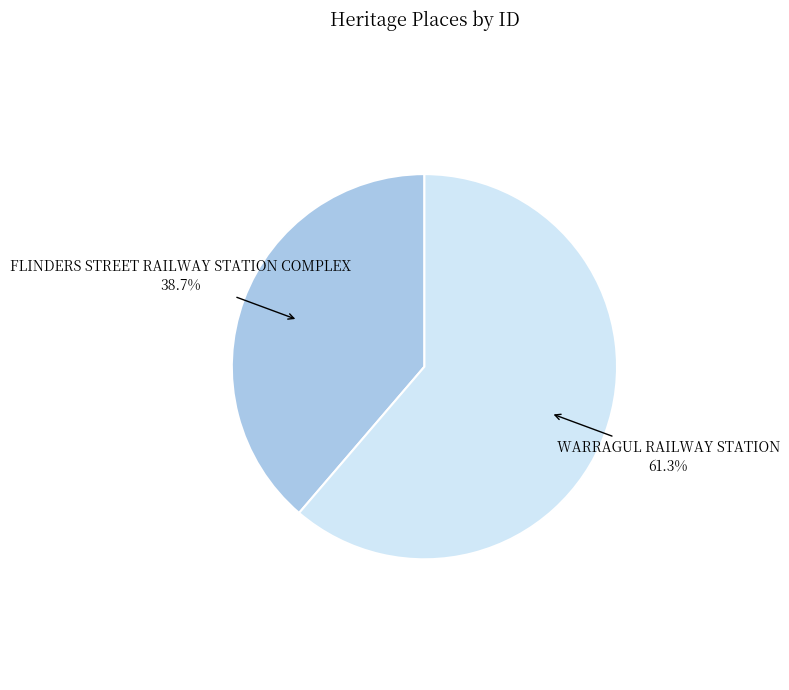

How many segments does this pie chart have?

2